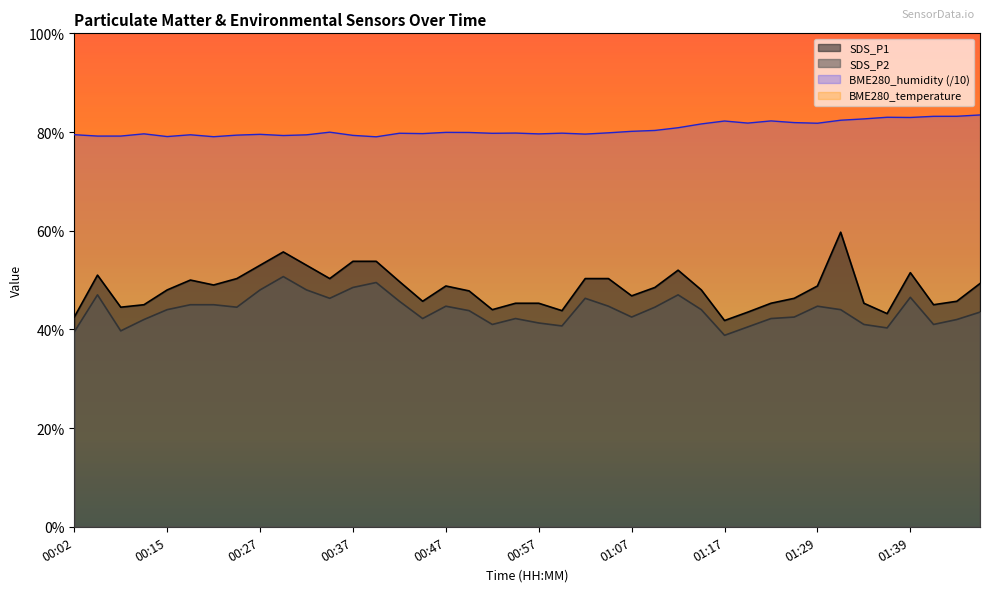

True or false: SDS_P1 has more than 1 interior local peaks.

True